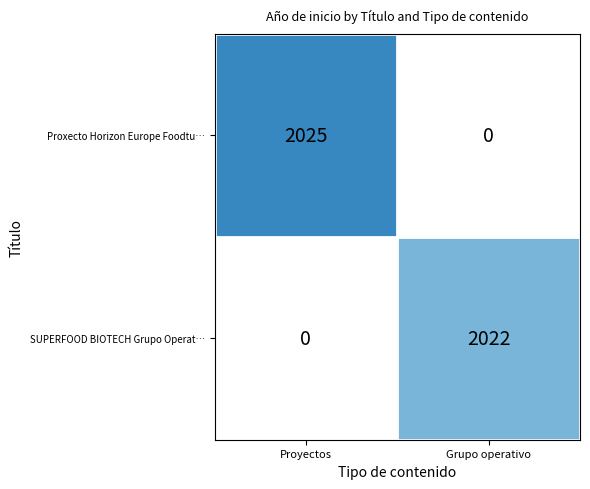

Reading left to right, extract all data points from this chart.

Proxecto Horizon Europe Foodtu…: Proyectos=2025	Grupo operativo=0
SUPERFOOD BIOTECH Grupo Operat…: Proyectos=0	Grupo operativo=2022